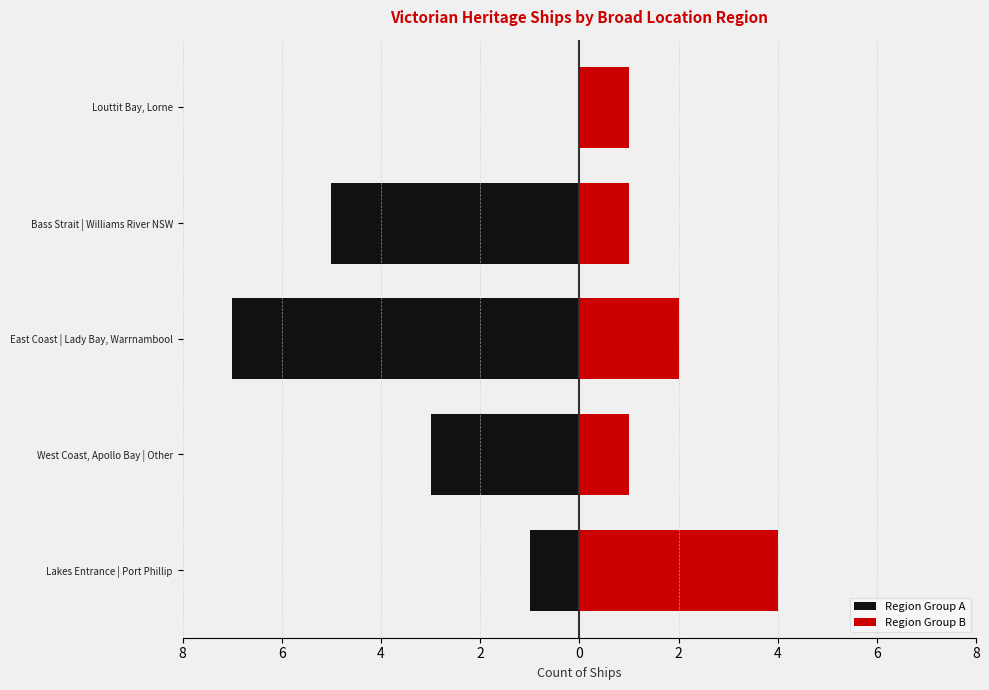

The Region Group B series shows 1 at Lakes Entrance | Port Phillip. True or false?

False